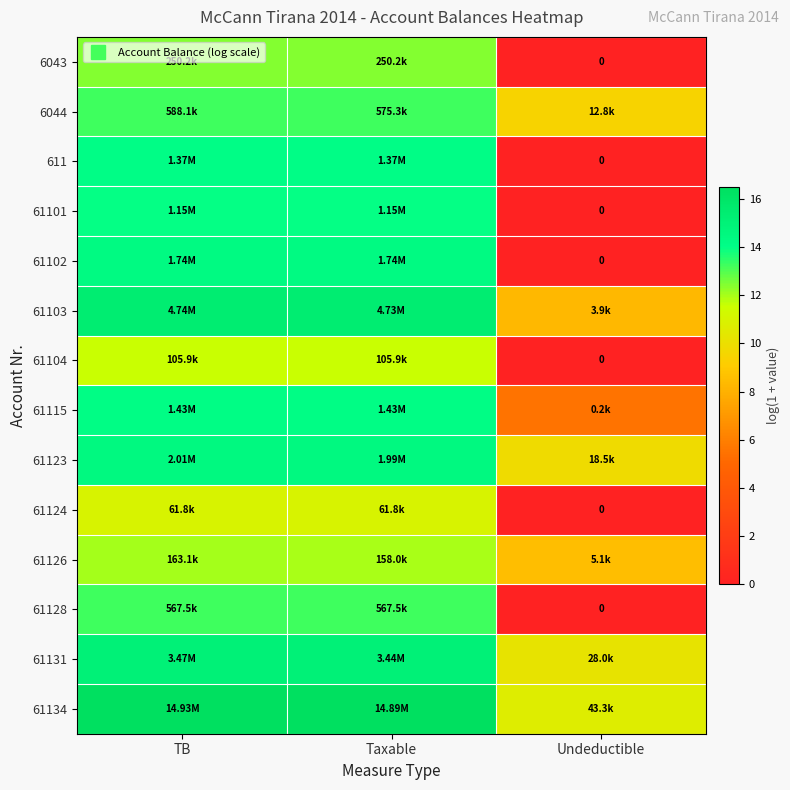

Which has a higher value, TB or Taxable?

TB